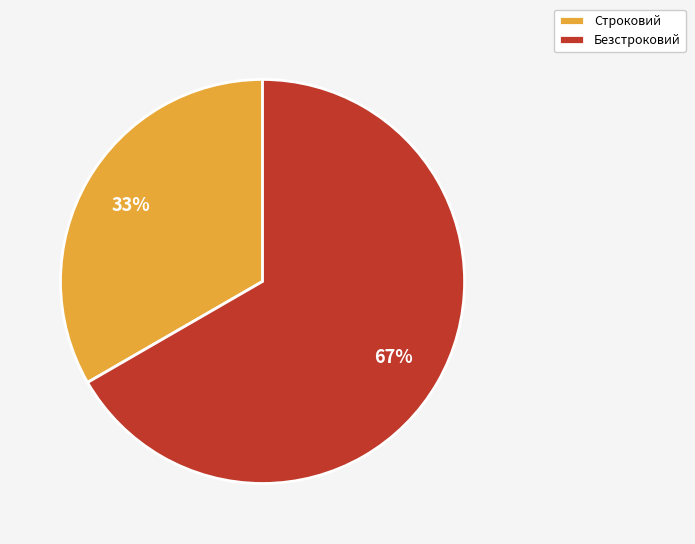

Approximately how many times larger is the value at Строковий compared to Безстроковий?

0.5